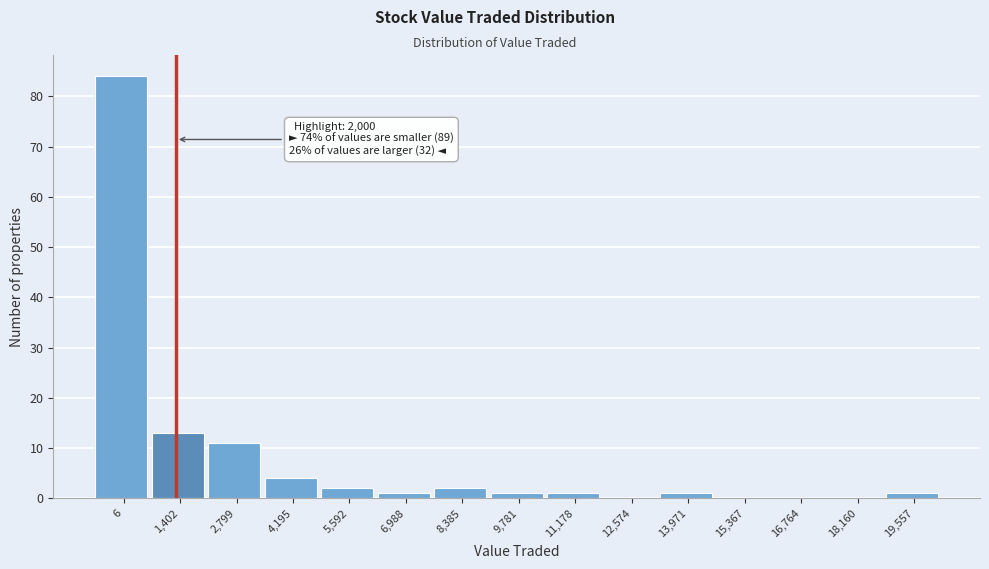

Reading left to right, list all the values displayed in this chart.

6=84	1,402=13	2,799=11	4,195=4	5,592=2	6,988=1	8,385=2	9,781=1	11,178=1	12,574=0	13,971=1	15,367=0	16,764=0	18,160=0	19,557=1